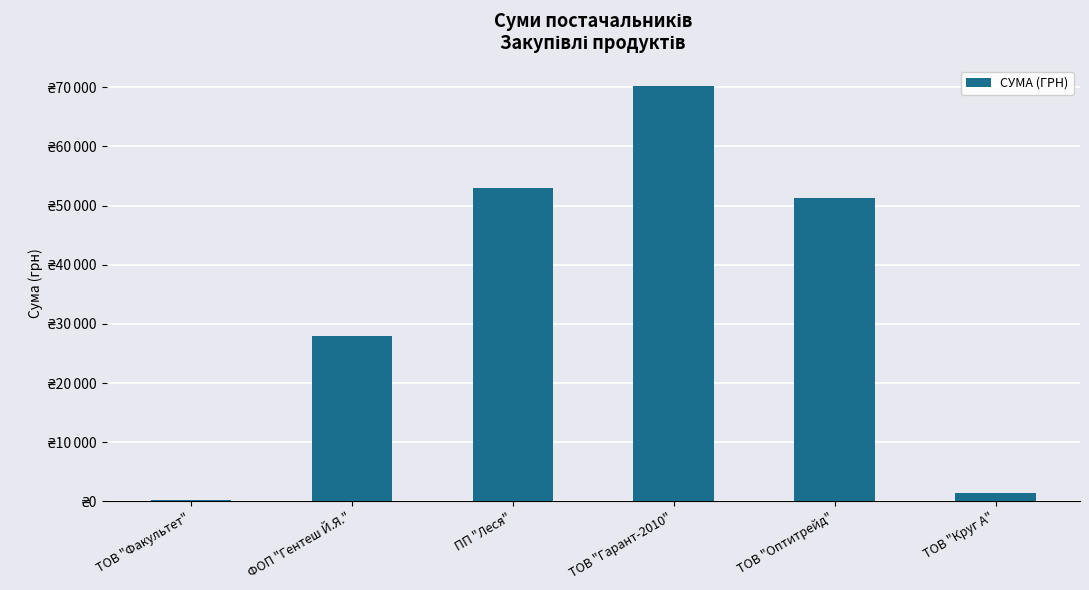

Reading left to right, list all the values displayed in this chart.

165.0	27932.5	53047.2	70149.9	51204.7	1459.2